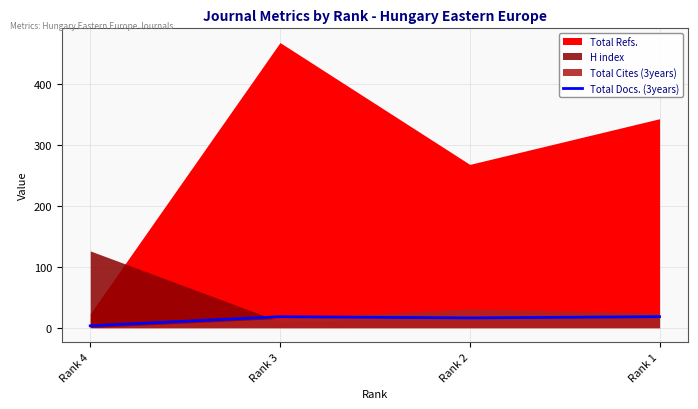

The value of Total Docs. (3years) at Rank 3 is 18. True or false?

True